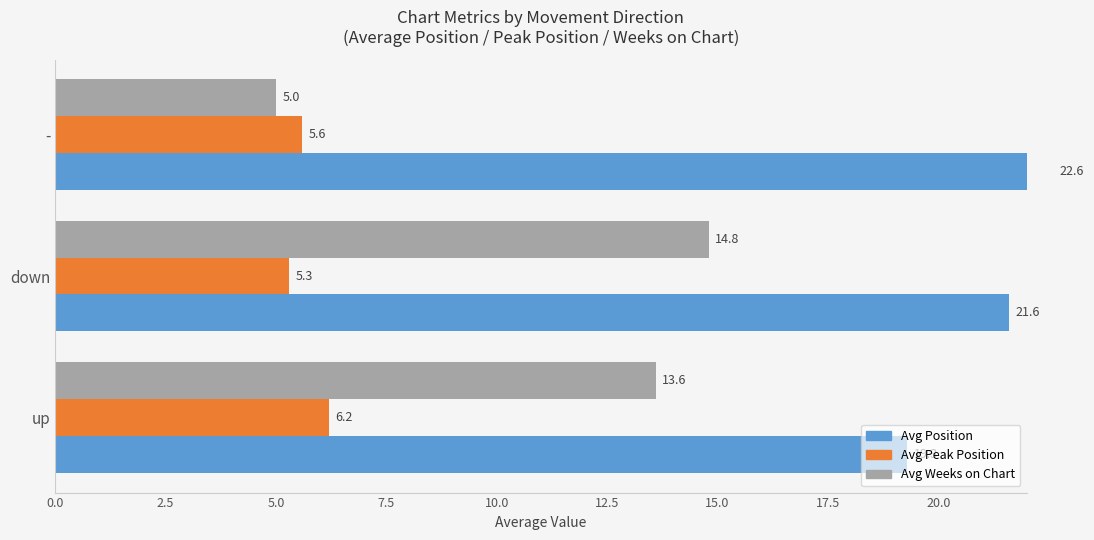

How many groups of bars are there?

3